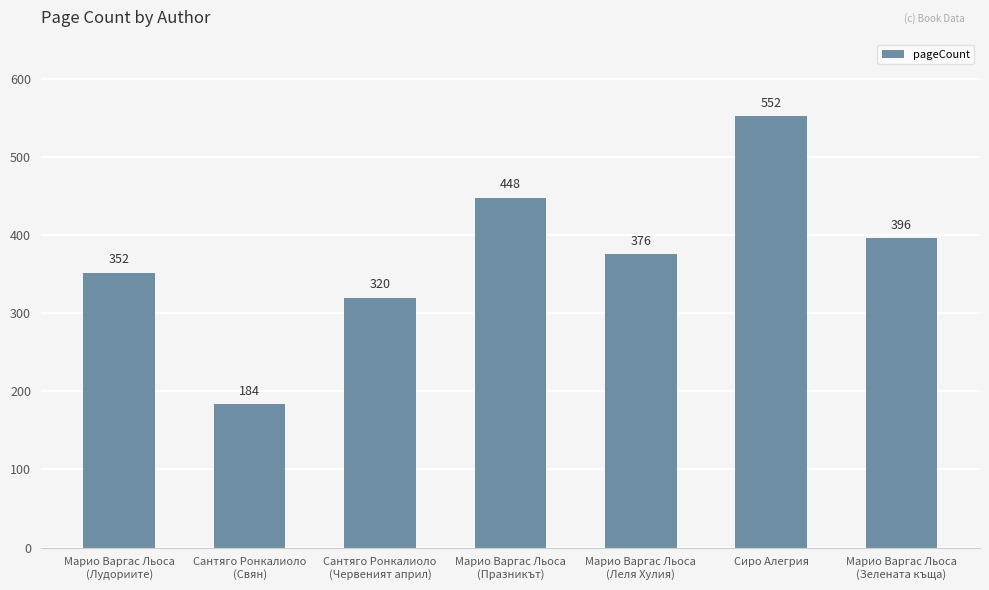

Does the chart contain stacked bars?

No